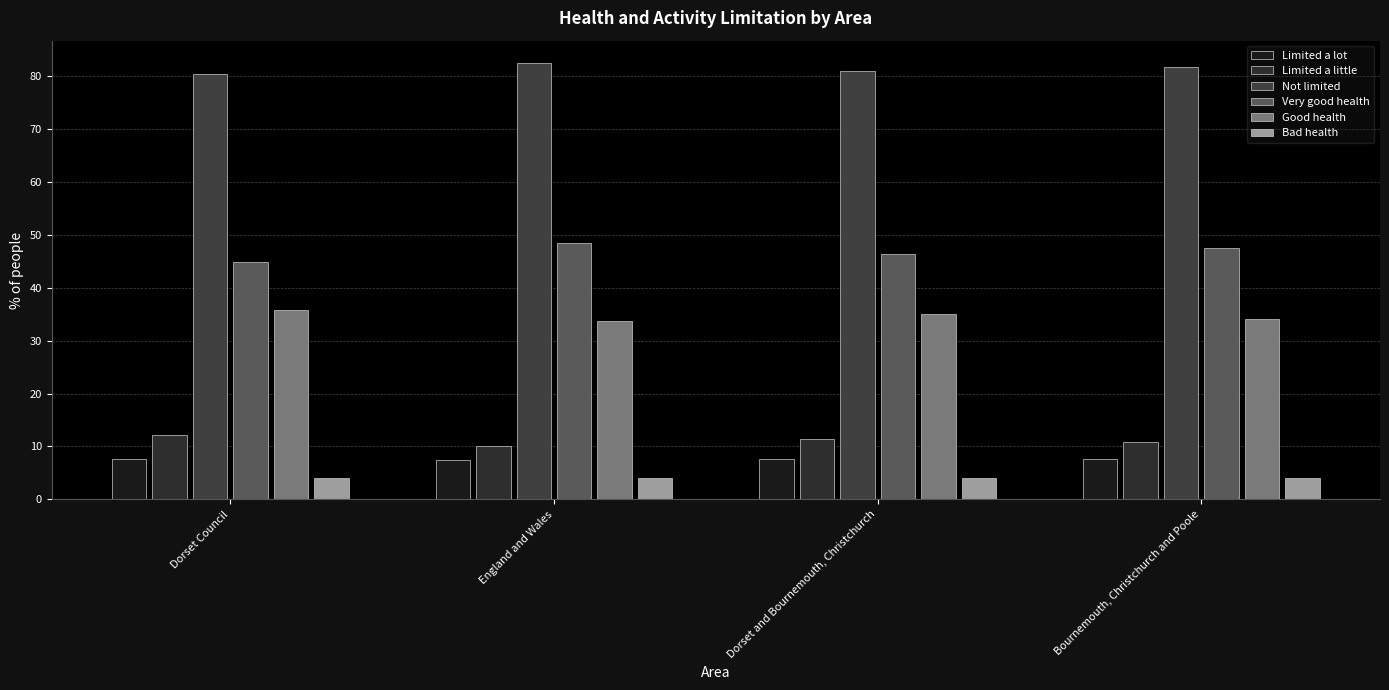

Are the bars grouped side by side (vs. stacked)?

Yes